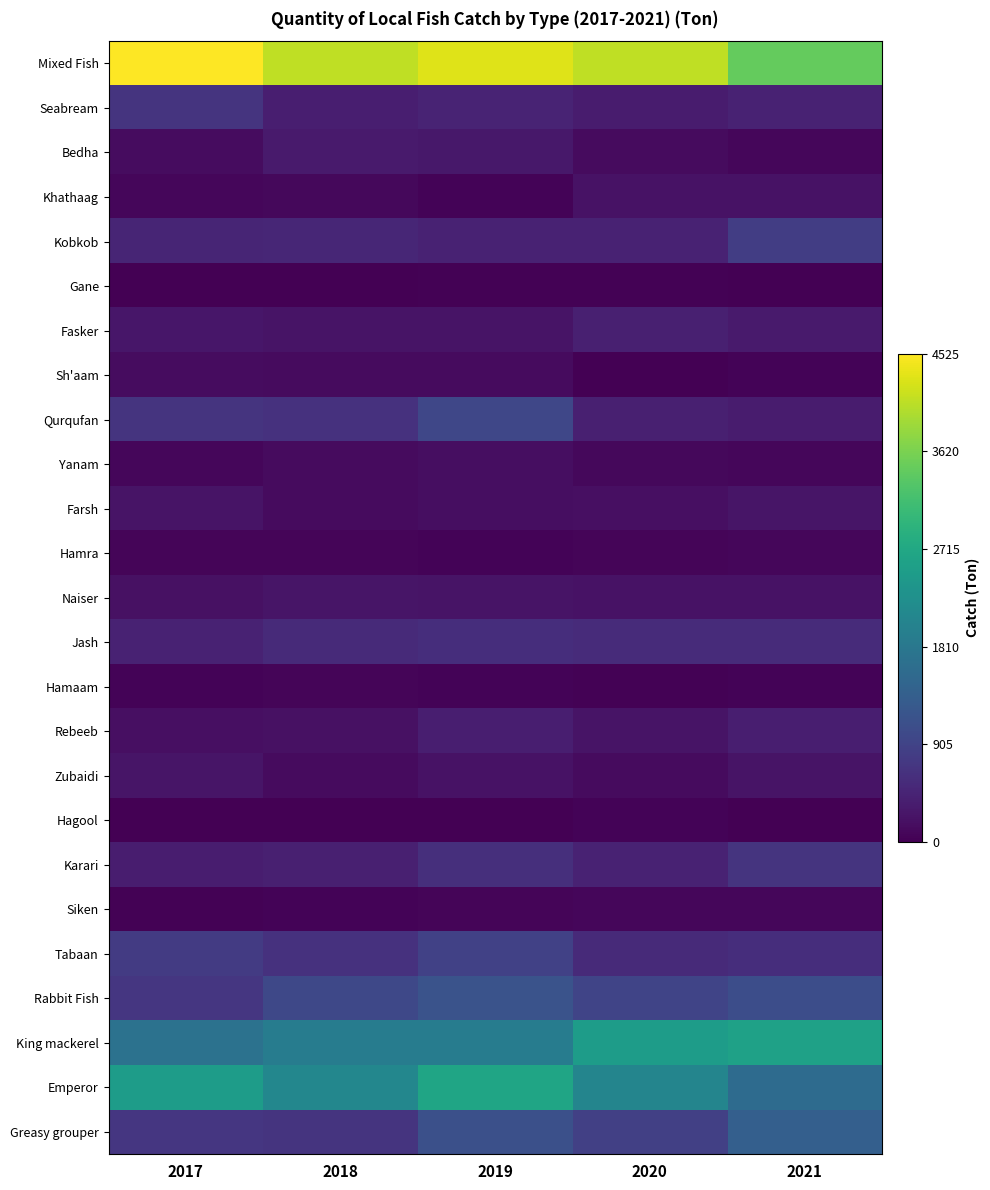

At which category is the sum across all series the highest?

2019